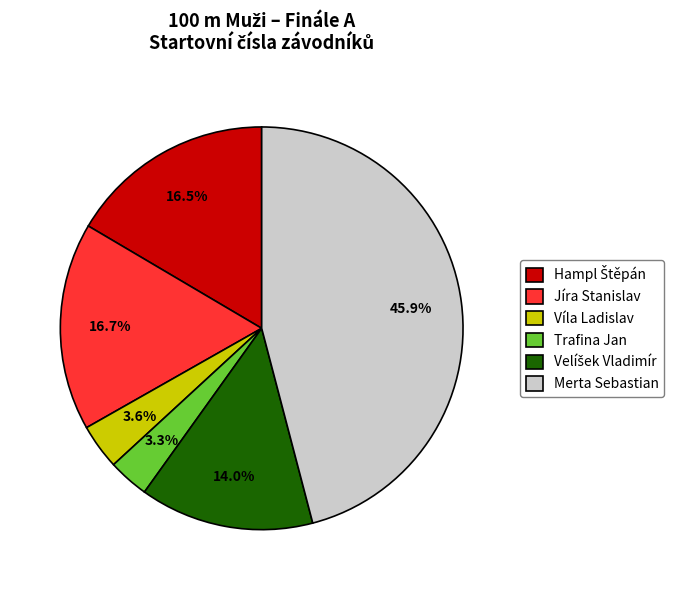

Is there any slice that represents more than half of the pie?

No